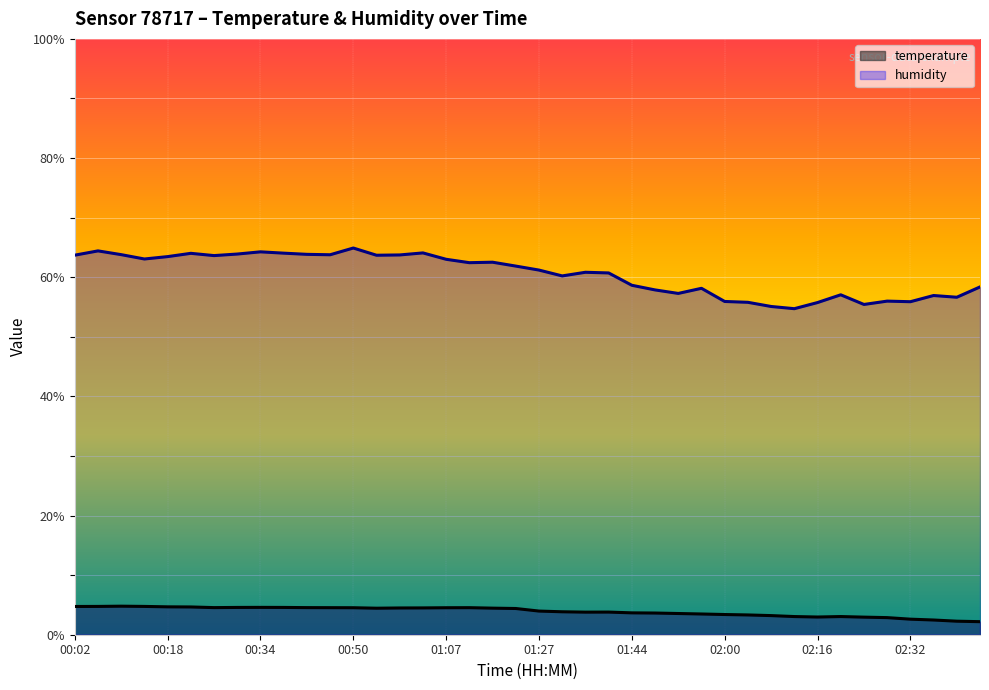

Between 00:42 and 01:40, which is larger?

00:42